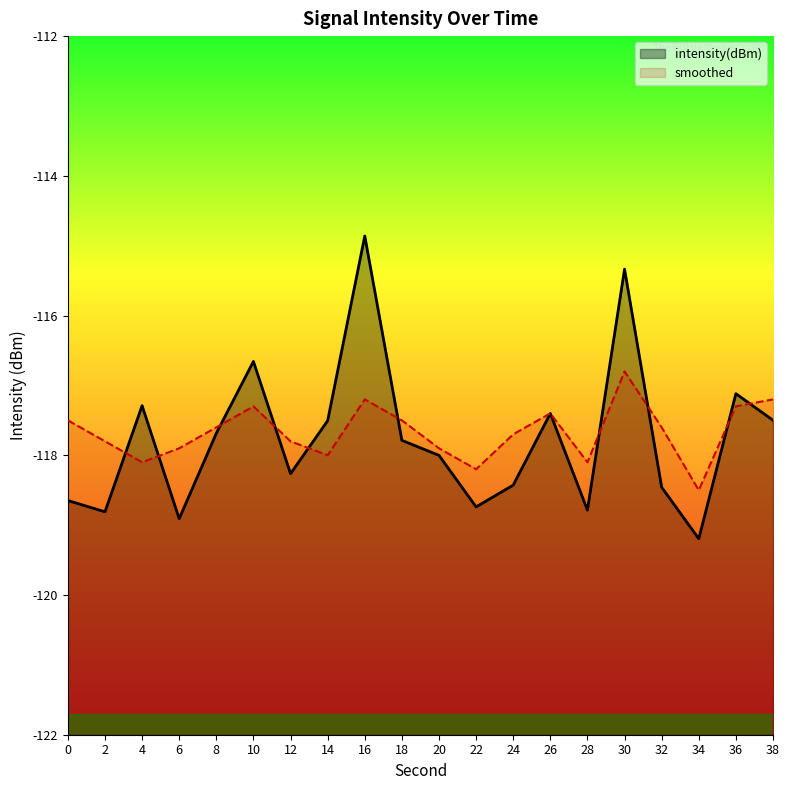

What is the maximum value shown in the chart?

-114.9